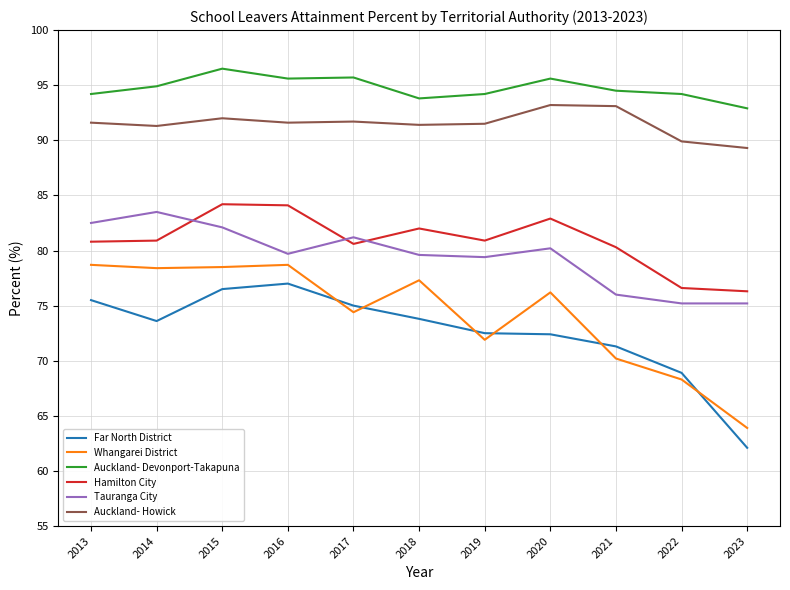

Which series changed the most between 2018 and 2022?

Whangarei District